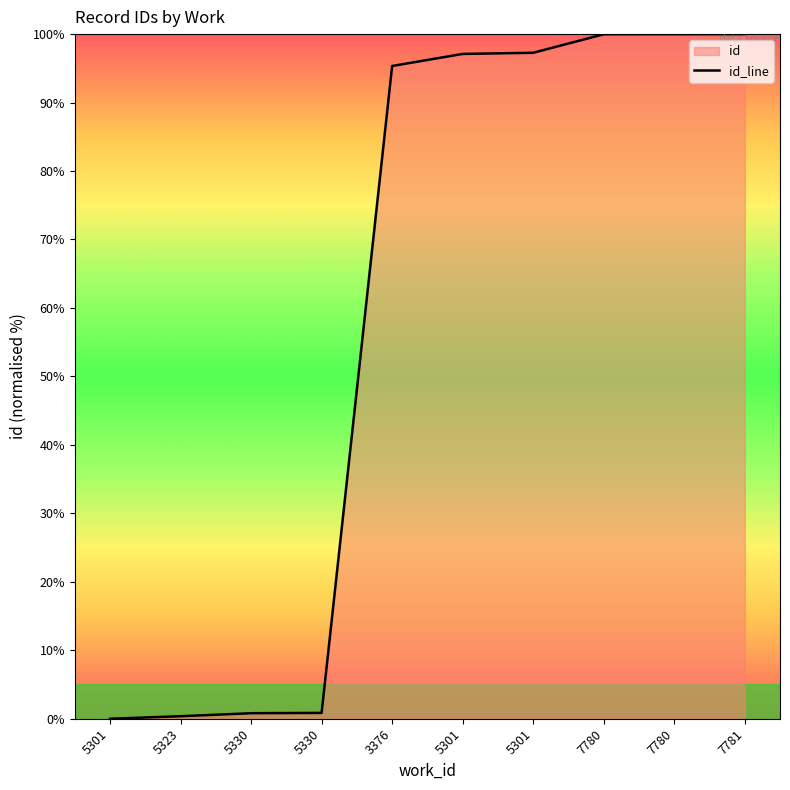

The value at 5323 is 0.4. True or false?

True